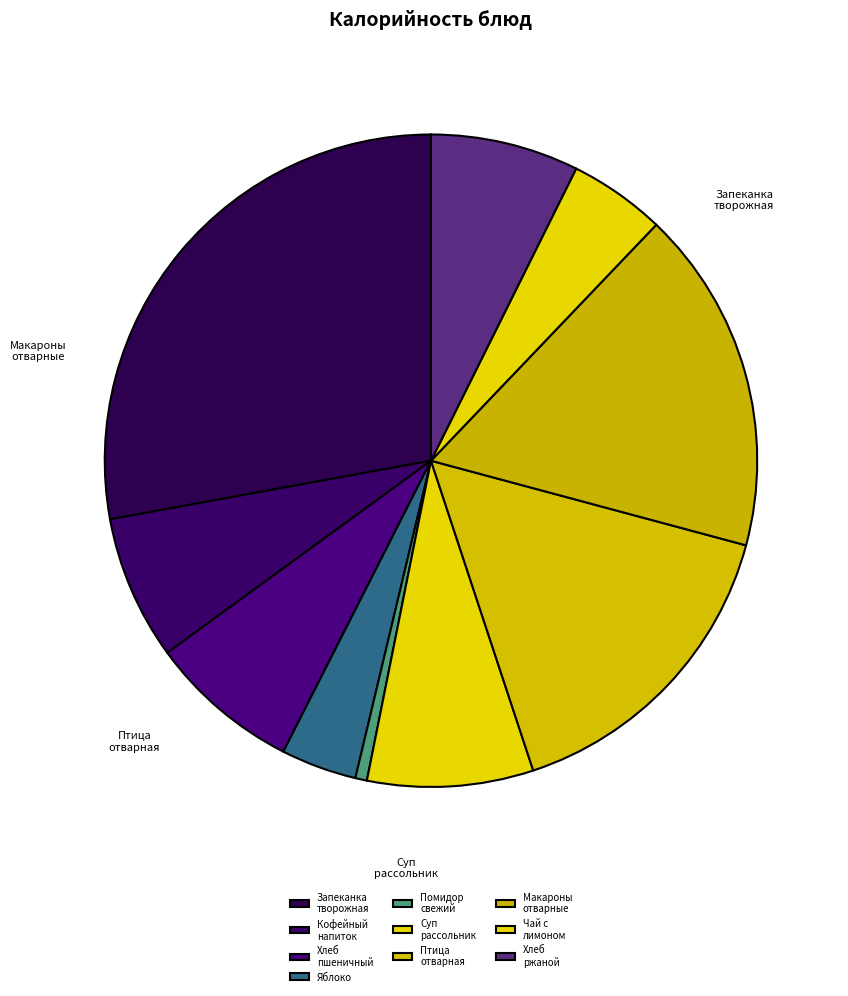

Which slice is the largest?

Запеканка из творога с соусом ягодным